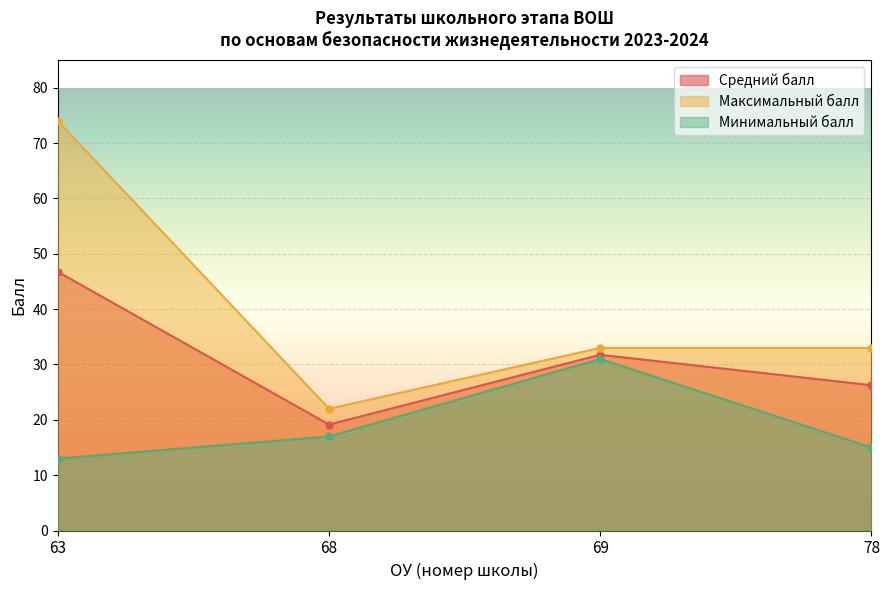

True or false: Минимальный балл and Максимальный балл cross at least once.

False